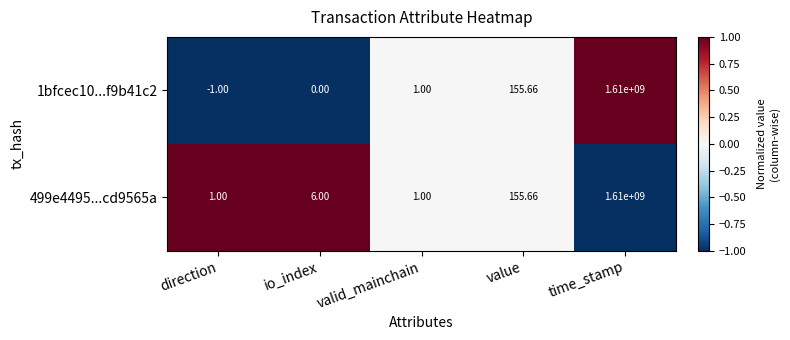

Is the value of 1bfcec10...f9b41c2 at time_stamp greater than the value of 499e4495...cd9565a at io_index?

Yes